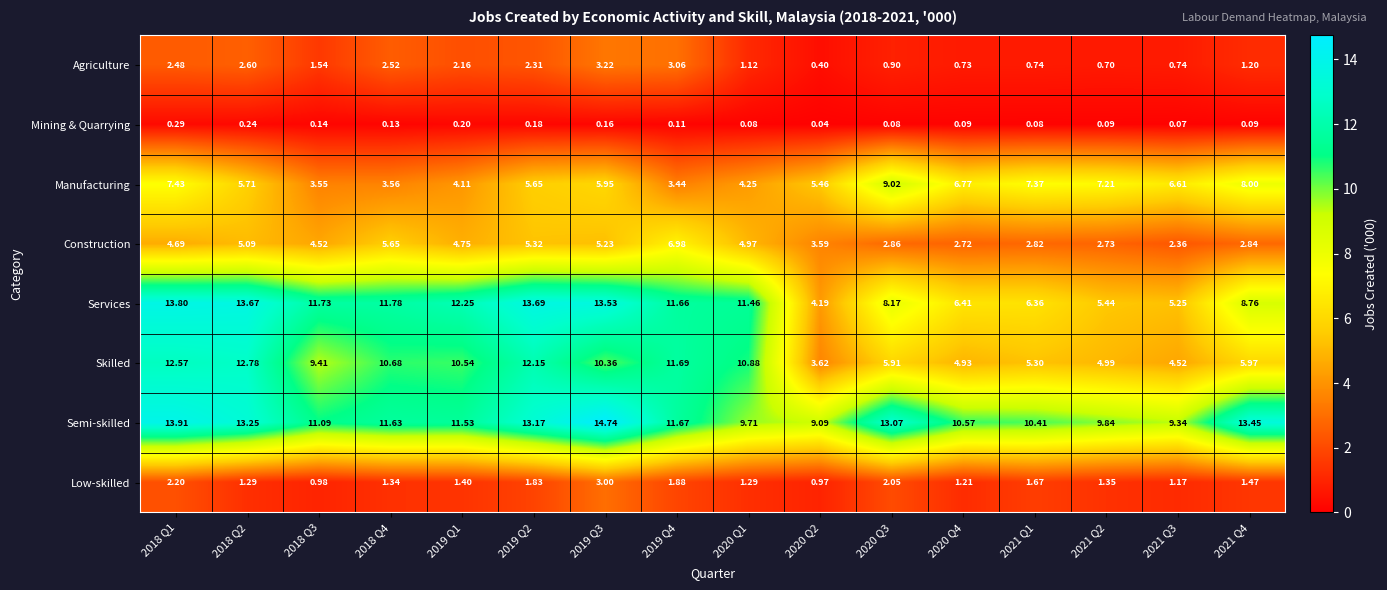

List the series in order of their peak value, lowest first.

Mining & Quarrying, Low-skilled, Agriculture, Construction, Manufacturing, Skilled, Services, Semi-skilled